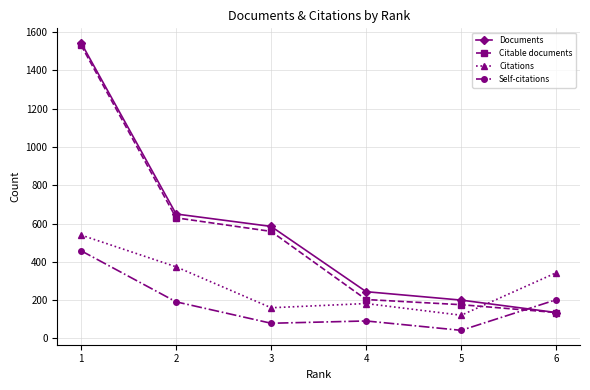

Is this an area chart (filled region under the line)?

No